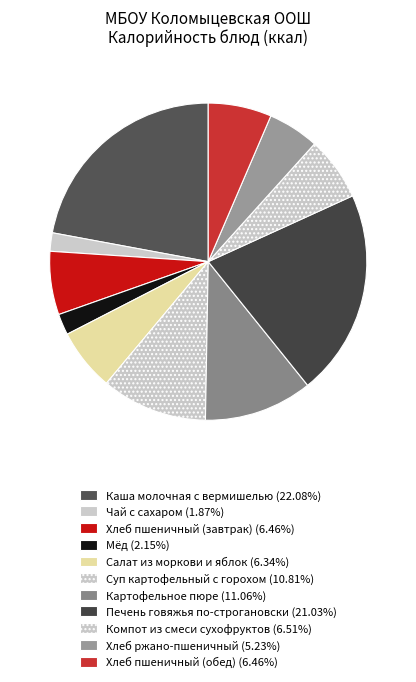

True or false: Хлеб пшеничный (завтрак) accounts for 1% of the total.

False